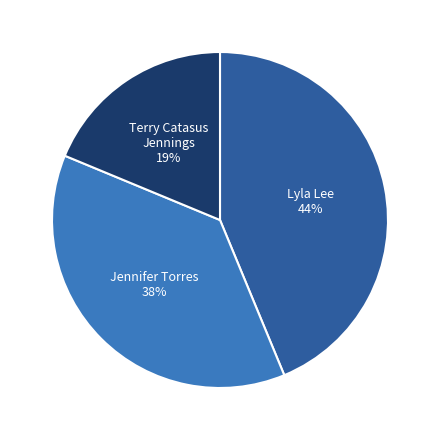

To the nearest percent, what is the average slice percentage?

33%